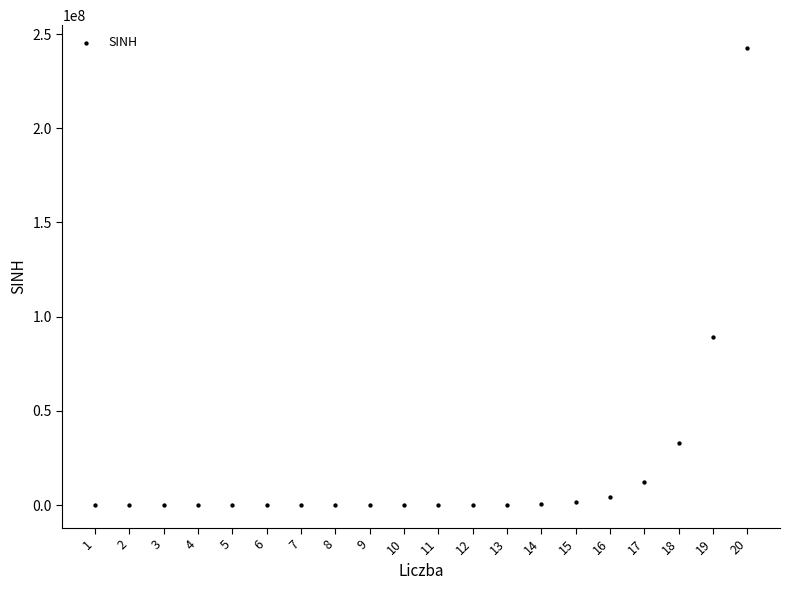

What Y value in the scatter plot is closest to 121291299?

89241150.5